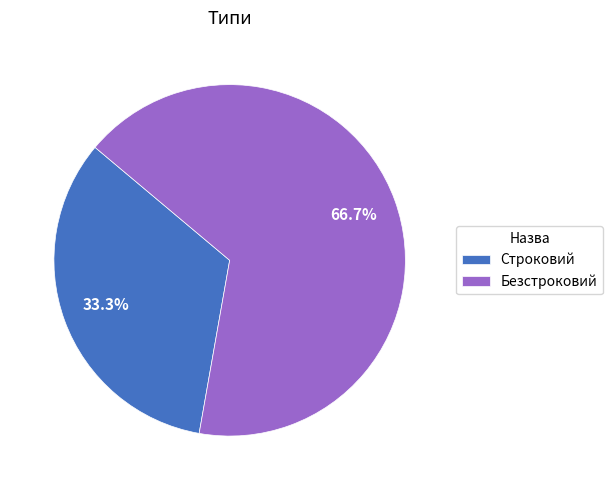

Does Строковий account for over 50% of the chart?

No